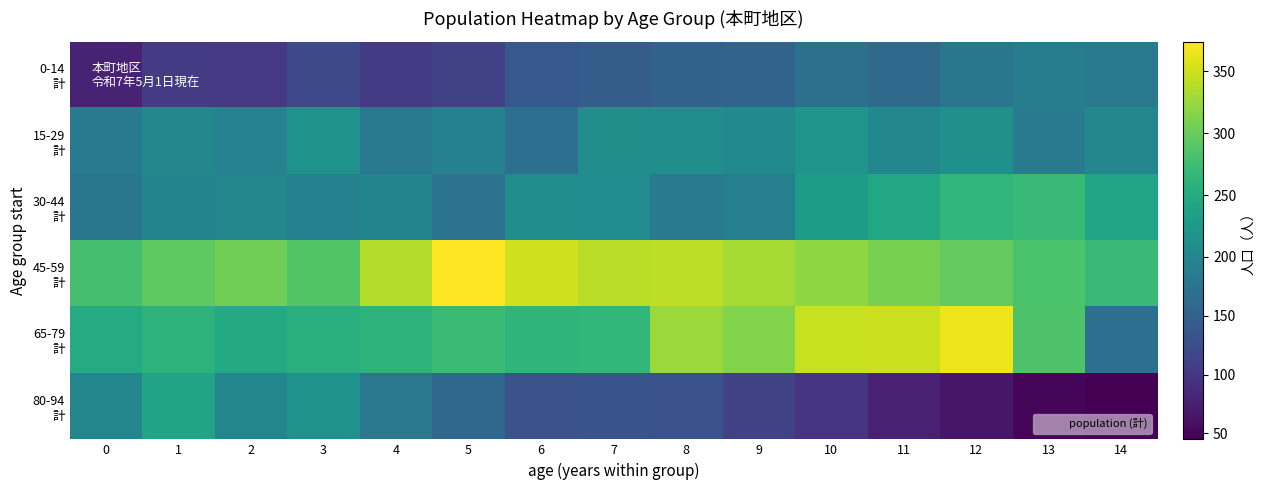

List the series in order of their peak value, lowest first.

0-14 計, 15-29 計, 80-94 計, 30-44 計, 65-79 計, 45-59 計